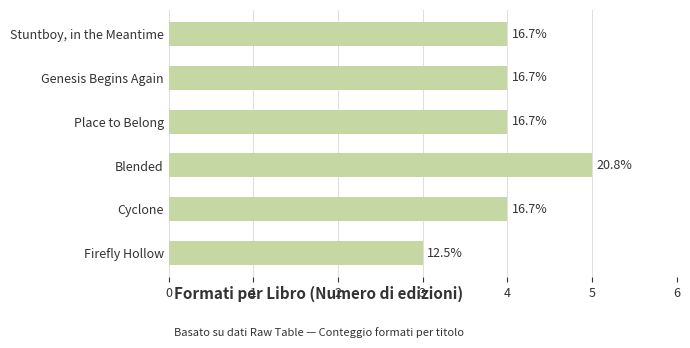

Rank the categories by value from highest to lowest.

Blended, Stuntboy, in the Meantime, Genesis Begins Again, Place to Belong, Cyclone, Firefly Hollow